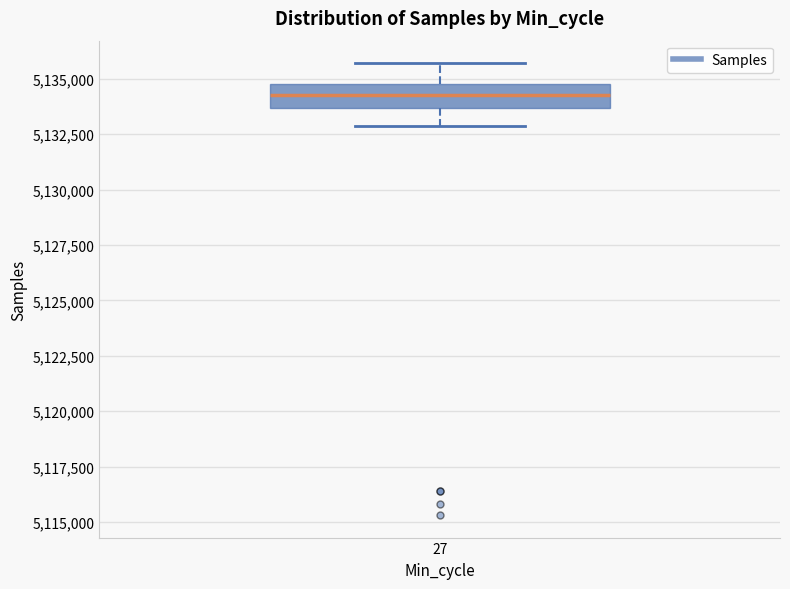

Where does the median line of the box at x = 27 sit on the y-axis? The values are not printed on the chart, so give them approximately, as read against the axis.

5134500